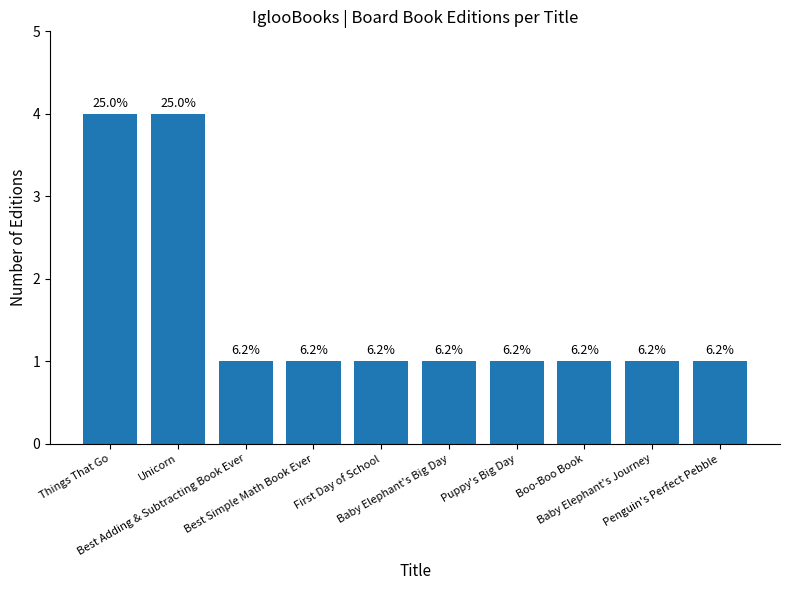

What is the difference between the maximum and minimum values?

3